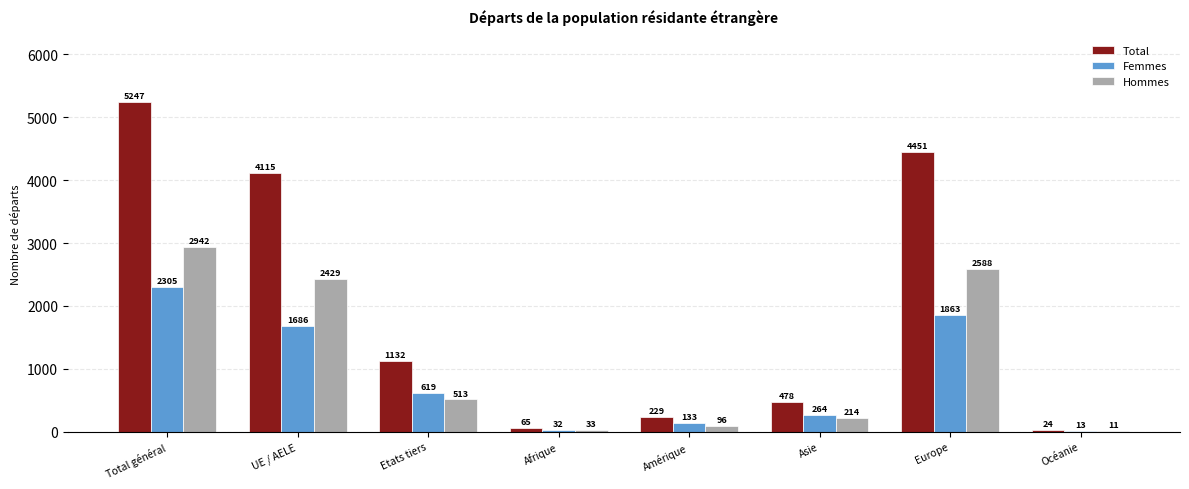

Which series changed the most between UE / AELE and Asie?

Total